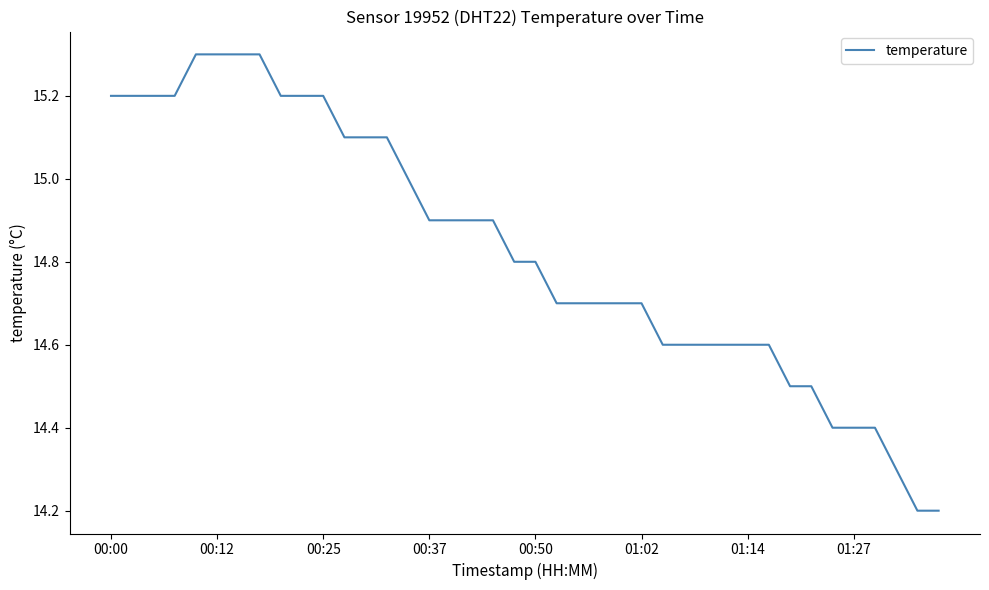

Does the chart display data point markers on the line(s)?

No